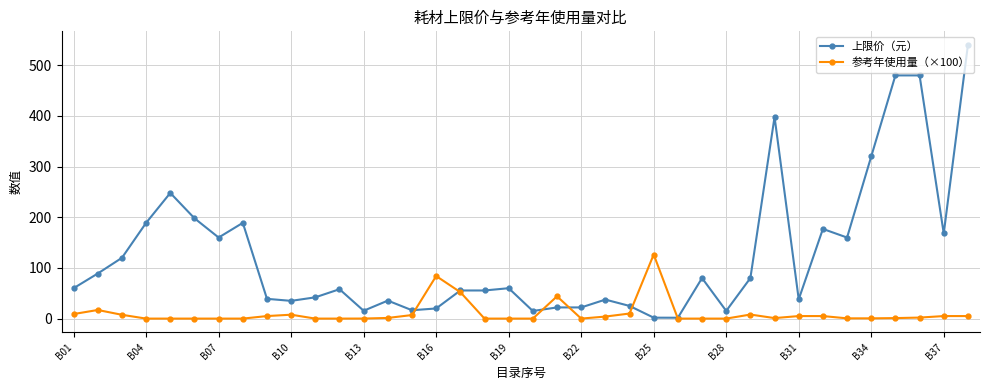

How many times do 上限价（元） and 参考年使用量（×100） cross each other?

6